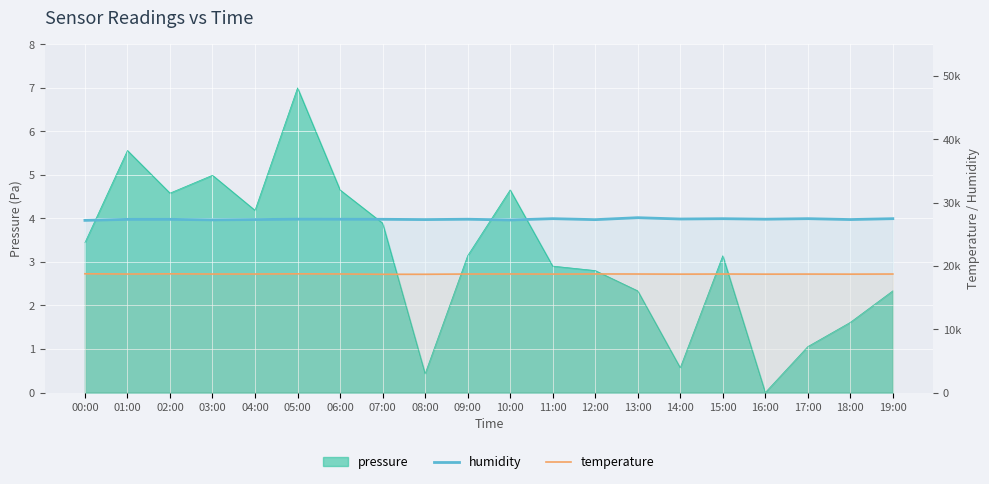

True or false: humidity has more than 2 interior local peaks.

True